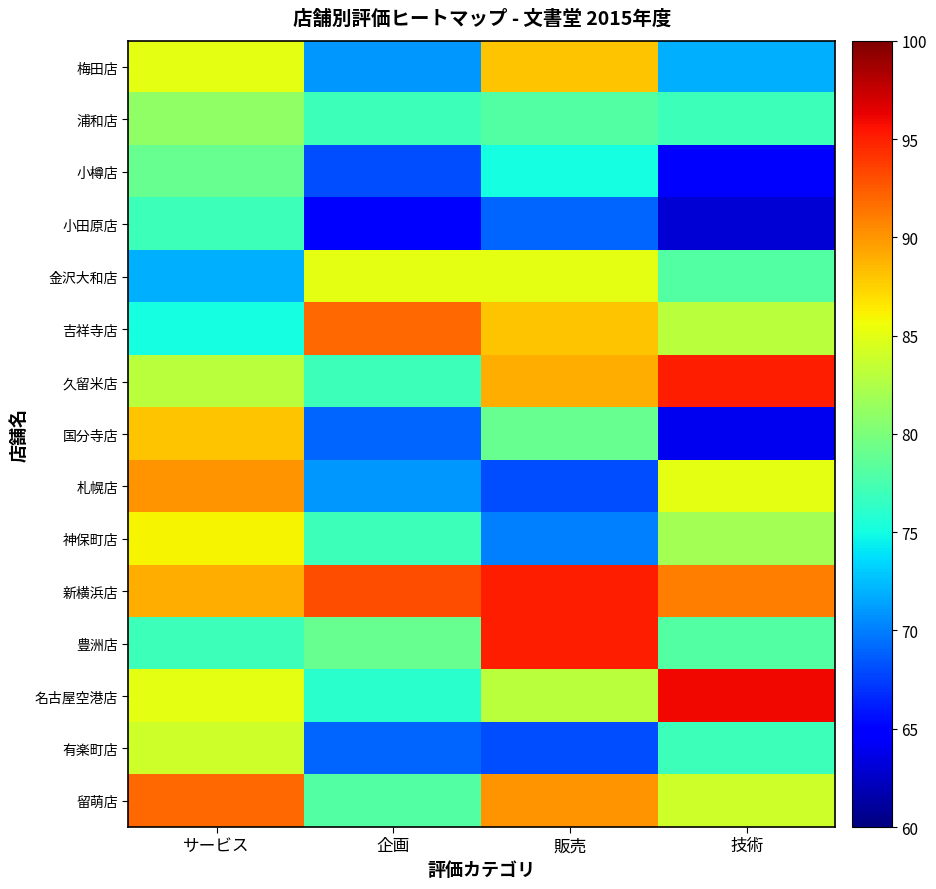

Reading left to right, extract all data points from this chart.

梅田店: サービス=85	企画=71	販売=88	技術=72
浦和店: サービス=81	企画=77	販売=78	技術=77
小樽店: サービス=79	企画=68	販売=75	技術=65
小田原店: サービス=77	企画=65	販売=69	技術=63
金沢大和店: サービス=72	企画=85	販売=85	技術=78
吉祥寺店: サービス=75	企画=92	販売=88	技術=83
久留米店: サービス=83	企画=77	販売=89	技術=95
国分寺店: サービス=88	企画=69	販売=79	技術=64
札幌店: サービス=90	企画=71	販売=68	技術=85
神保町店: サービス=86	企画=77	販売=70	技術=82
新横浜店: サービス=89	企画=93	販売=95	技術=91
豊洲店: サービス=77	企画=79	販売=95	技術=78
名古屋空港店: サービス=85	企画=76	販売=83	技術=96
有楽町店: サービス=84	企画=69	販売=68	技術=77
留萌店: サービス=92	企画=78	販売=90	技術=84